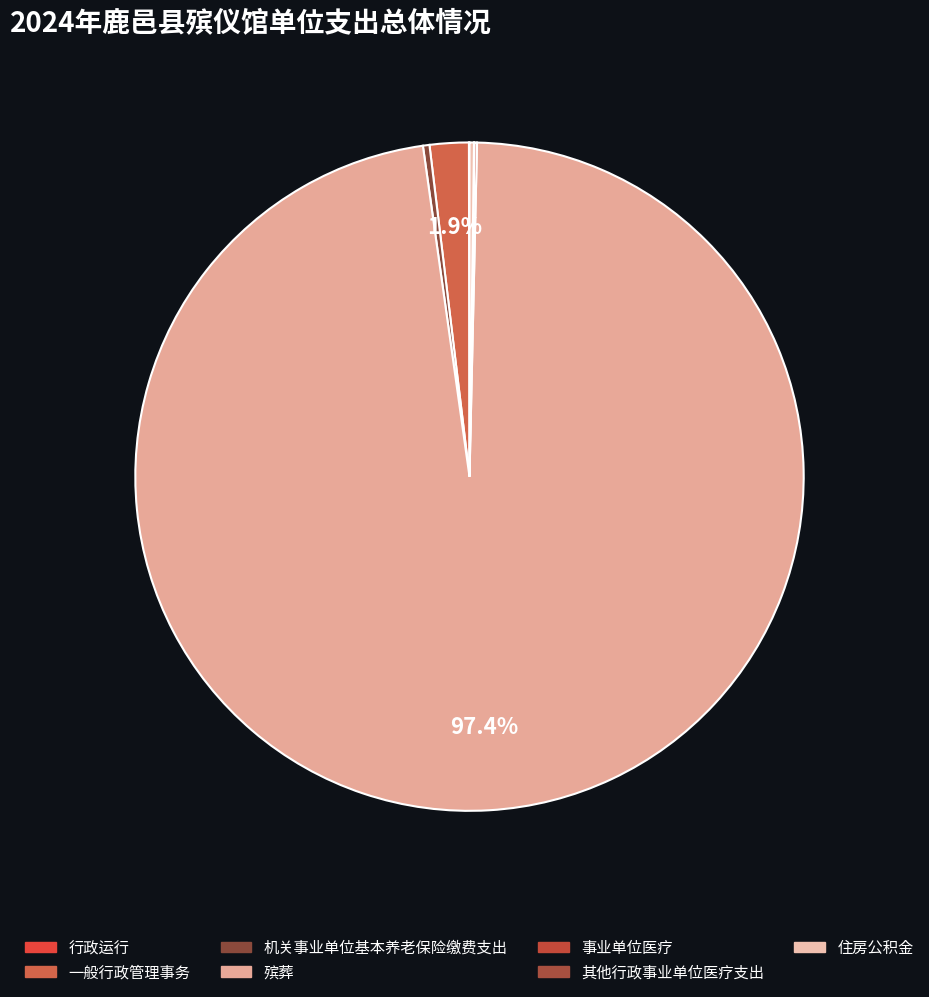

Is there any slice that represents more than half of the pie?

Yes